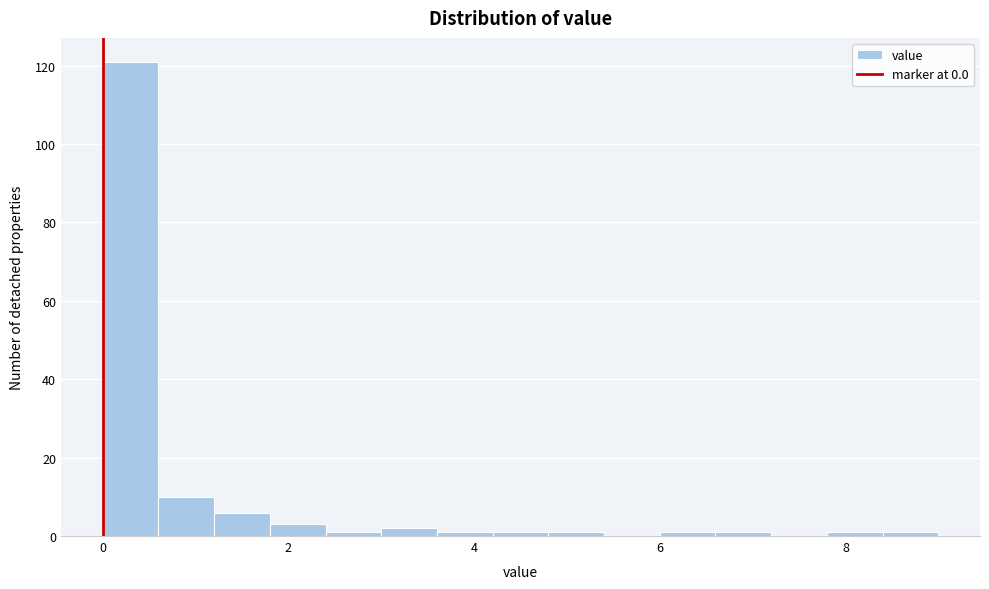

Read against the x-axis, roughly where is the centre of the tallest bar?

0.4